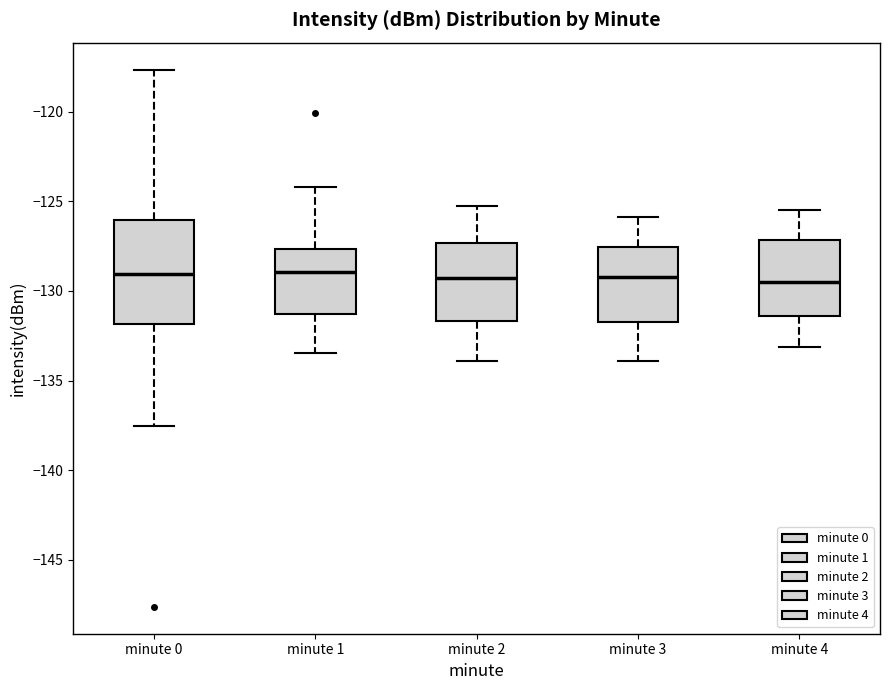

Reading left to right, transcribe this box plot: for each box, give where its median line is, the range the box spans, and where its two whiskers end, as read against the y-axis. The values are not printed on the chart, so give them approximately, as read against the axis.

minute 0: median -129.0, box -132.0 to -126.0, whiskers -137.5 to -117.5
minute 1: median -129.0, box -131.5 to -127.5, whiskers -133.5 to -124.0
minute 2: median -129.5, box -131.5 to -127.5, whiskers -134.0 to -125.0
minute 3: median -129.0, box -131.5 to -127.5, whiskers -134.0 to -126.0
minute 4: median -129.5, box -131.5 to -127.0, whiskers -133.0 to -125.5